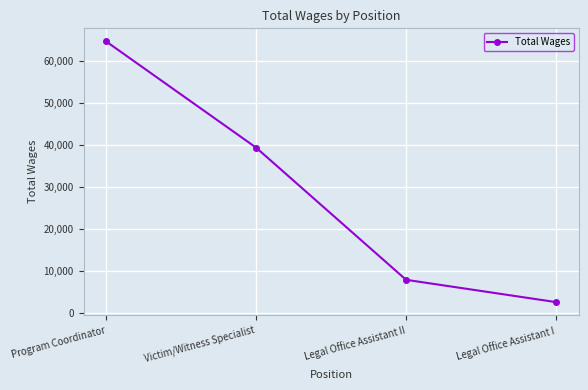

At which label is the value closest to 33670?

Victim/Witness Specialist